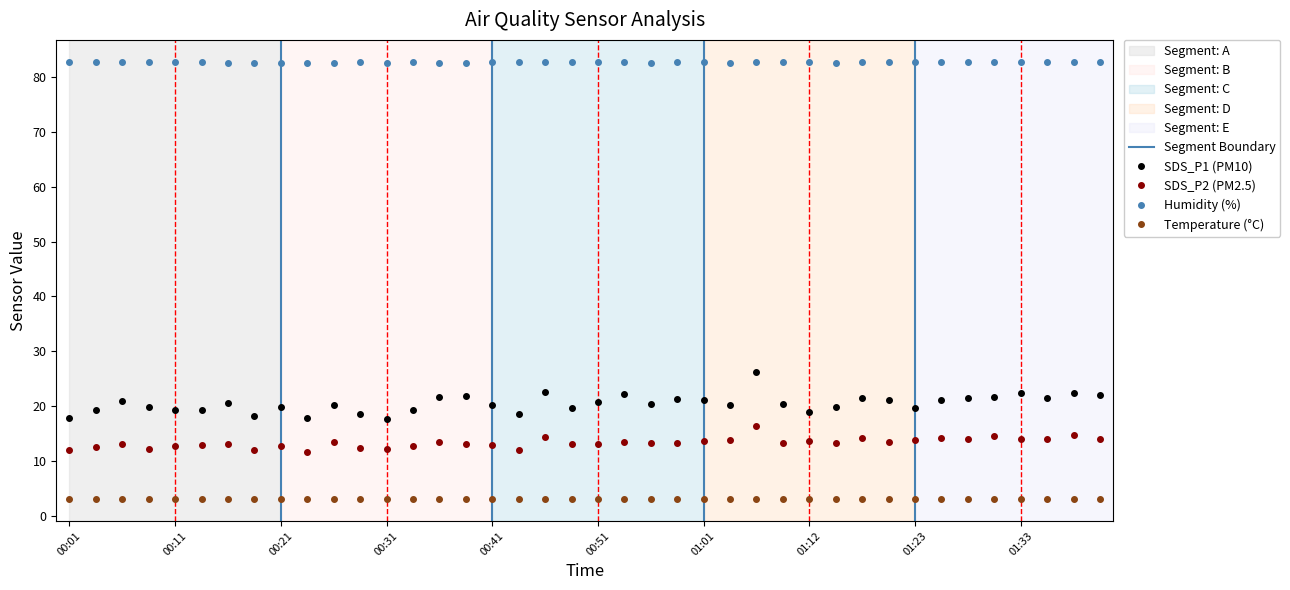

The value of SDS_P2 (PM2.5) at 01:23 is 13.8. True or false?

True